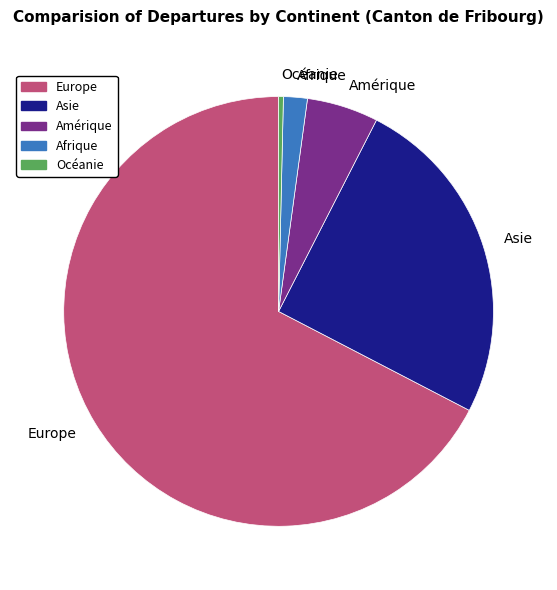

Which slice is the largest?

Europe